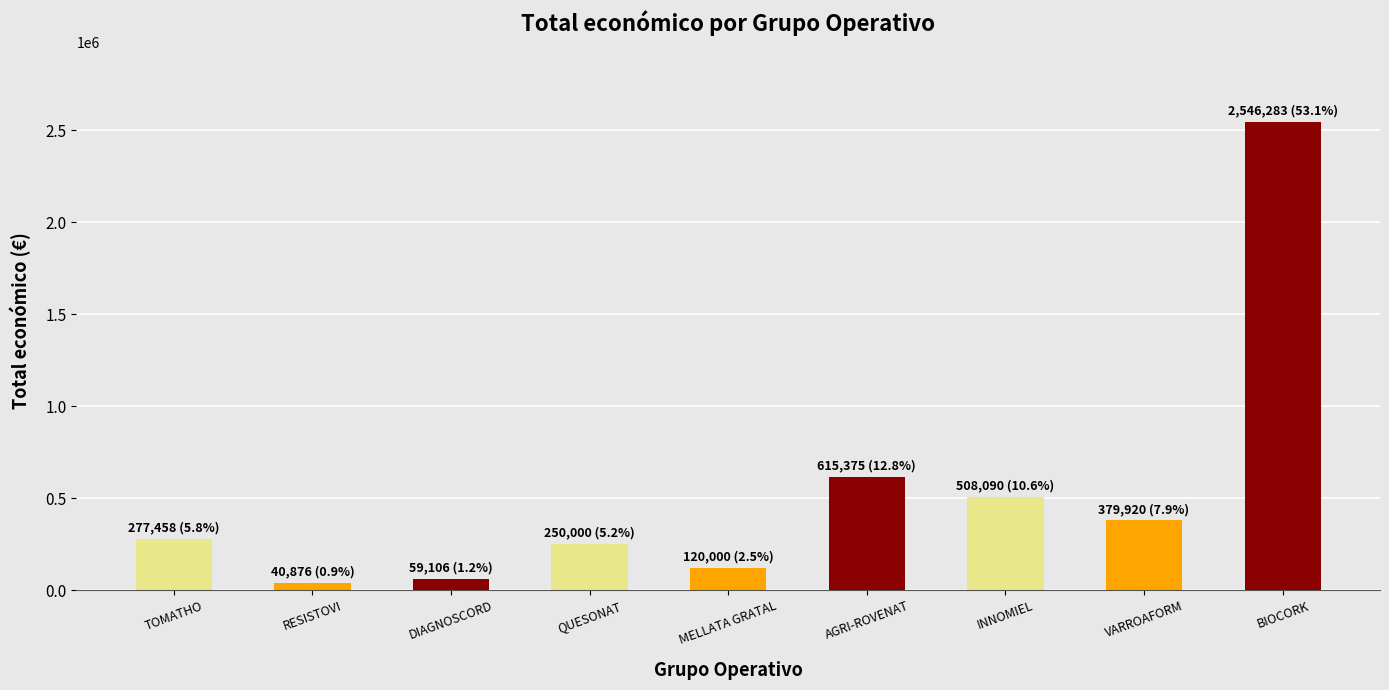

Reading right to left, transcribe all the data shown in this chart.

2546283	379920	508090	615375	120000	250000	59106	40876	277458